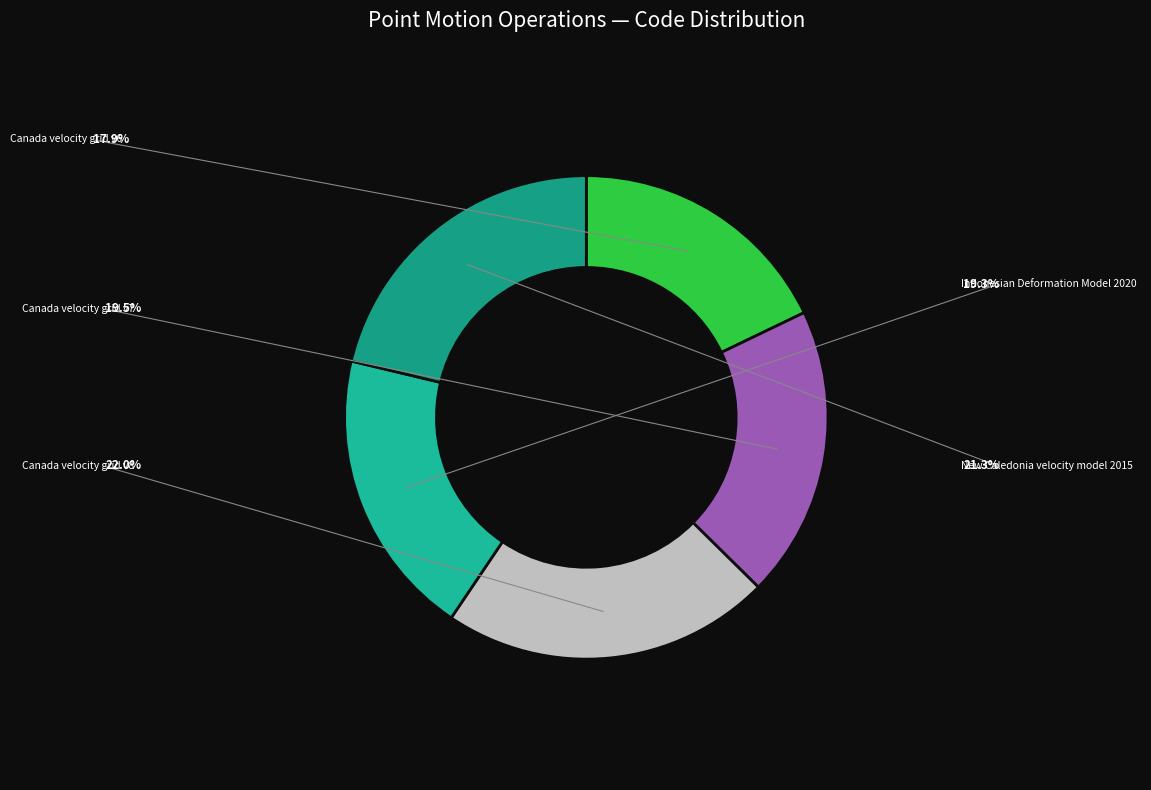

To the nearest percent, what is the difference between the Indonesian Deformation Model 2020 and New Caledonia velocity model 2015 slice percentages?

2%